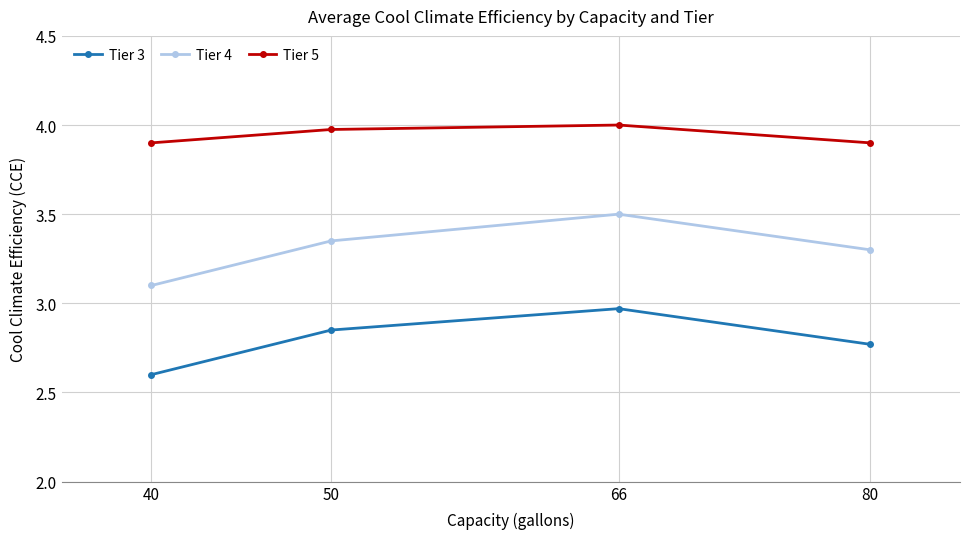

At which category does Tier 5 reach its first local peak?

66